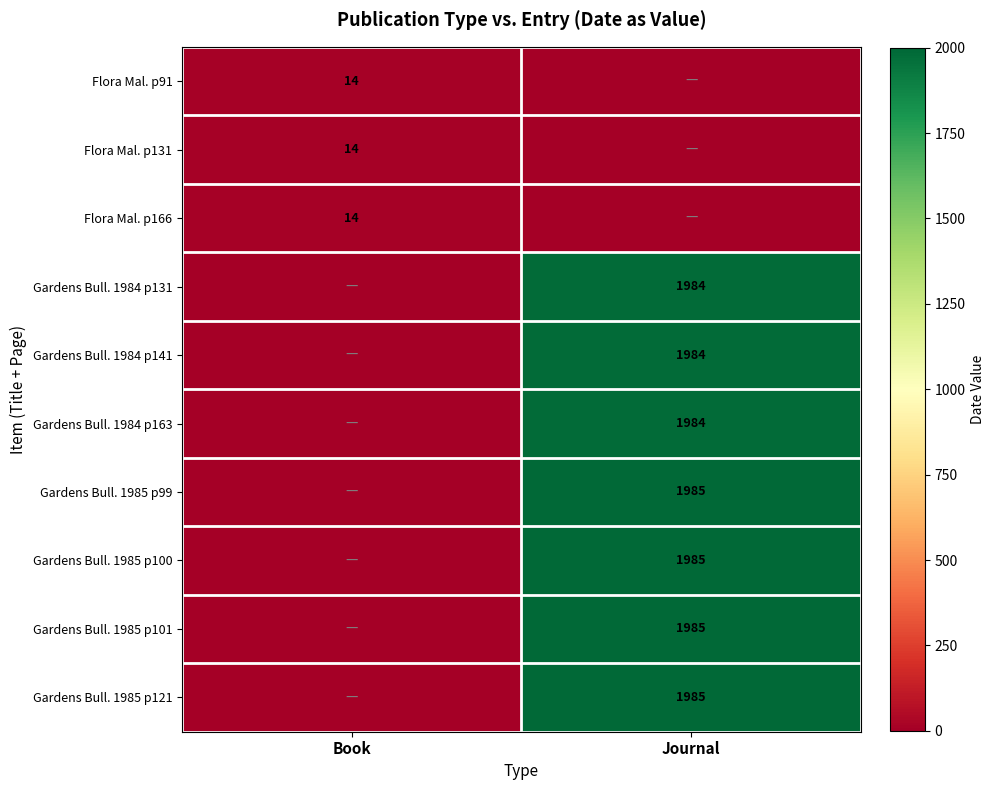

The Flora Mal. p166 series shows 6 at Book. True or false?

False